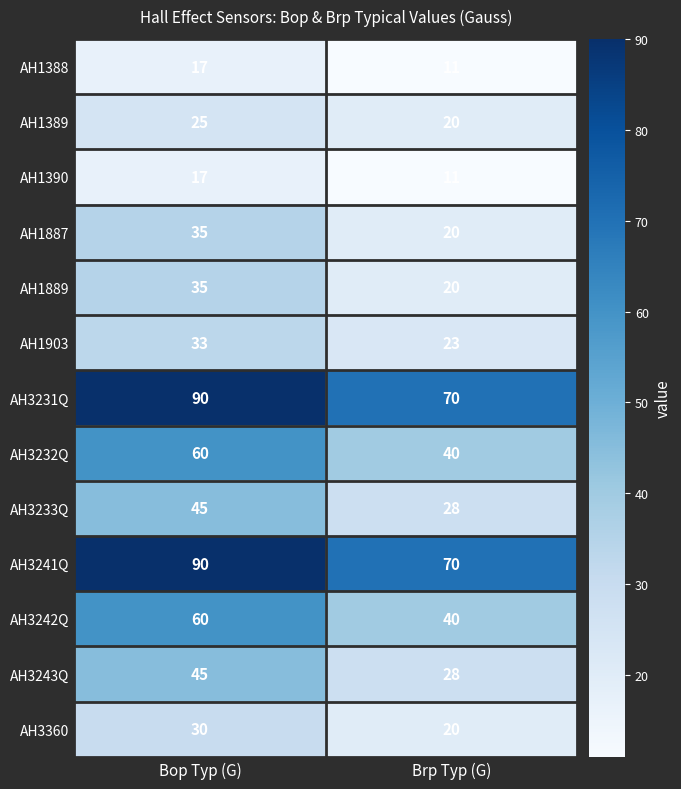

Rank the categories by AH3243Q value from highest to lowest.

Bop Typ (G), Brp Typ (G)